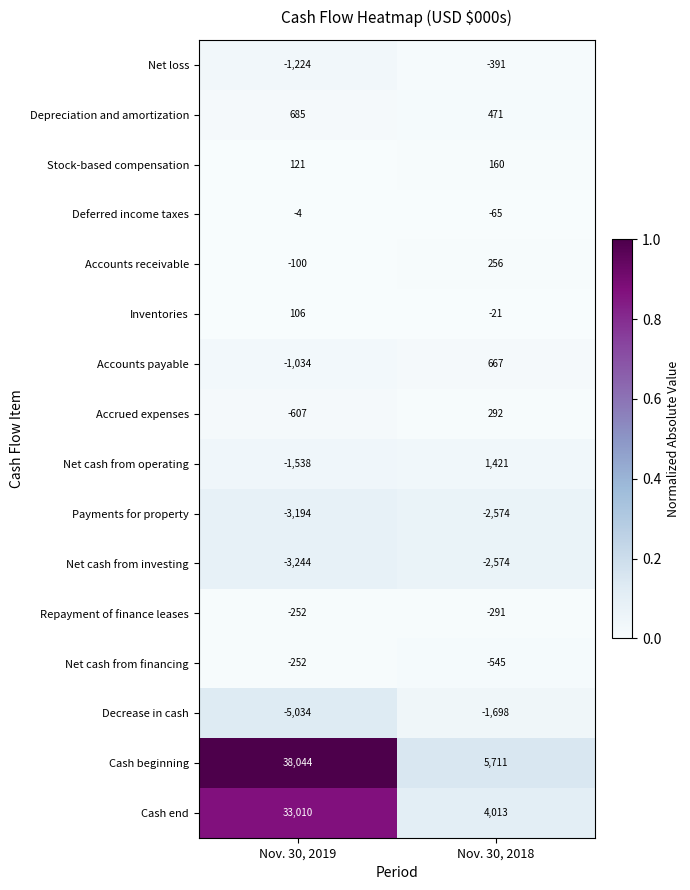

Count the number of categories in the chart.

2